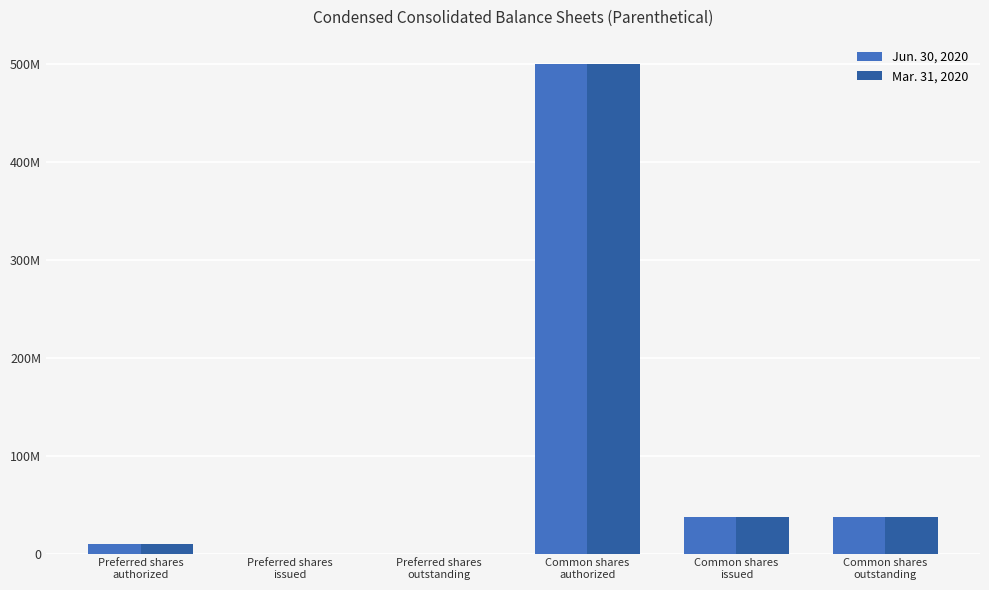

Which series has the largest total across all categories?

Jun. 30, 2020